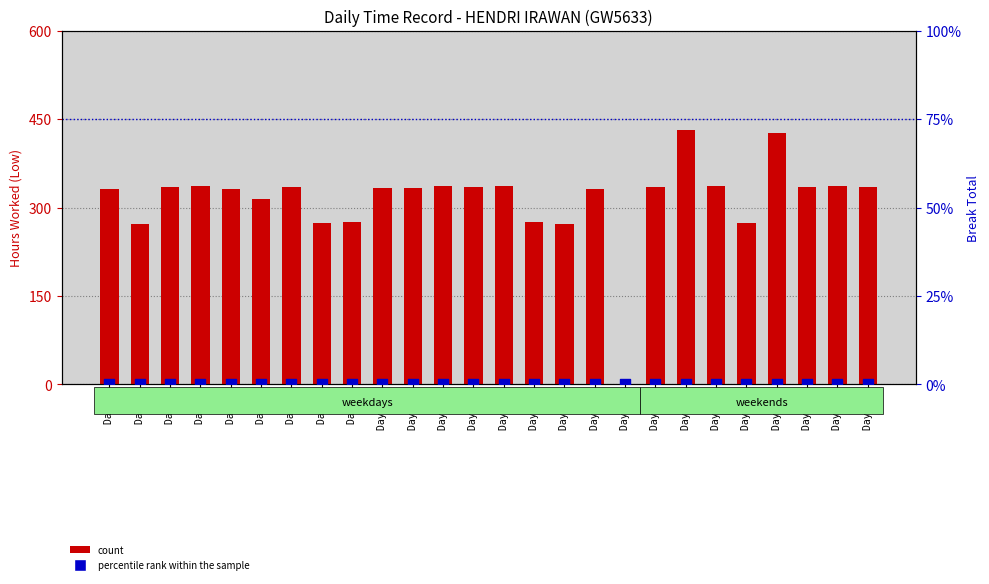

At which category is the sum across all series the highest?

Day 21